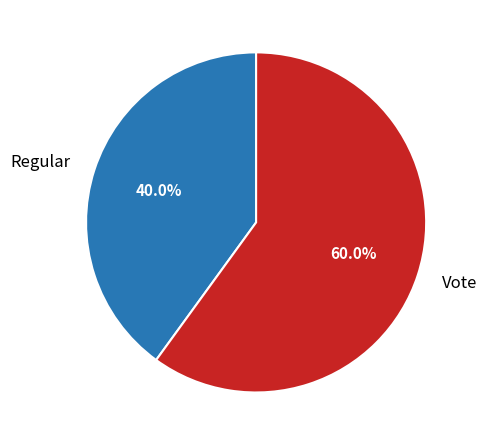

Do Vote and Regular together represent more than half of the pie?

Yes